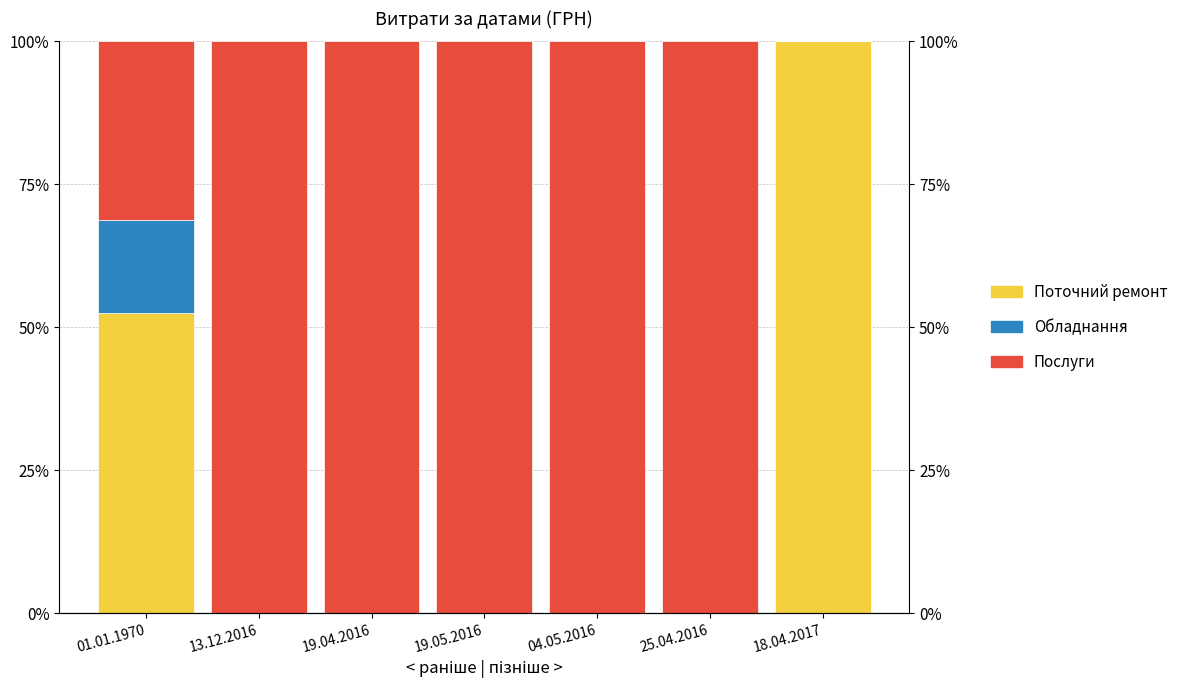

What are all the series names shown in the legend?

Поточний ремонт, Обладнання, Послуги